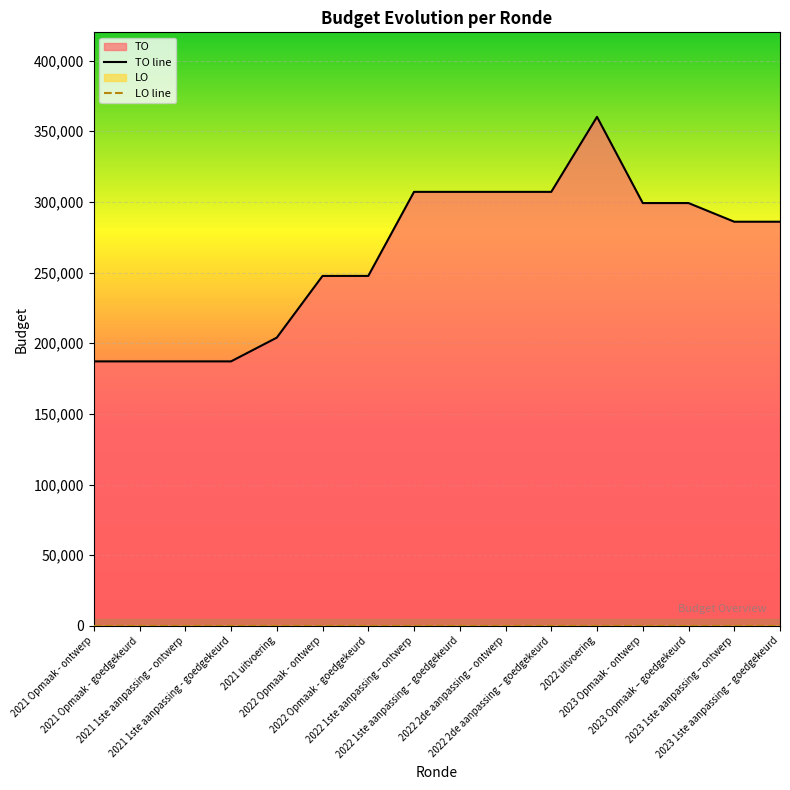

Is the value of TO line at 2021 Opmaak - goedgekeurd greater than the value of LO line at 2022 1ste aanpassing – goedgekeurd?

Yes